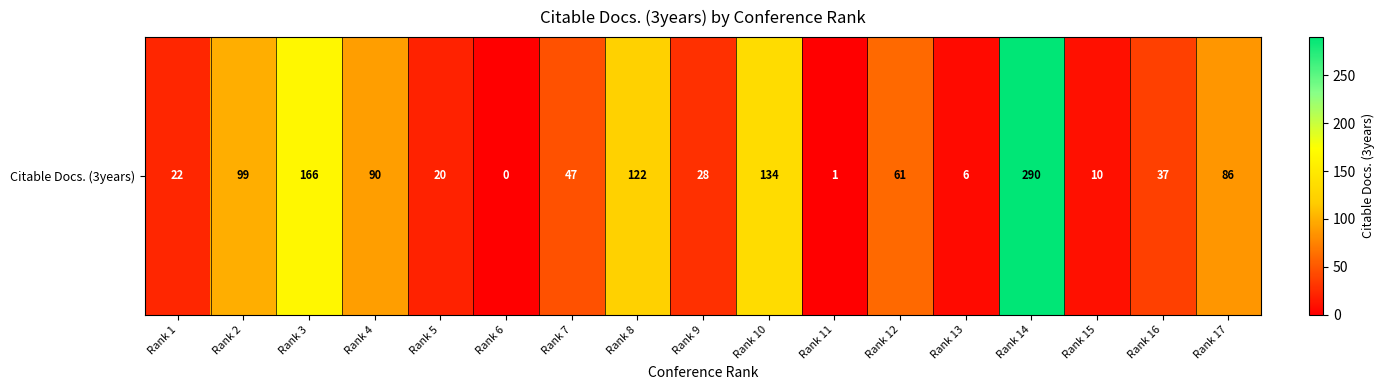

Count the number of categories in the chart.

17